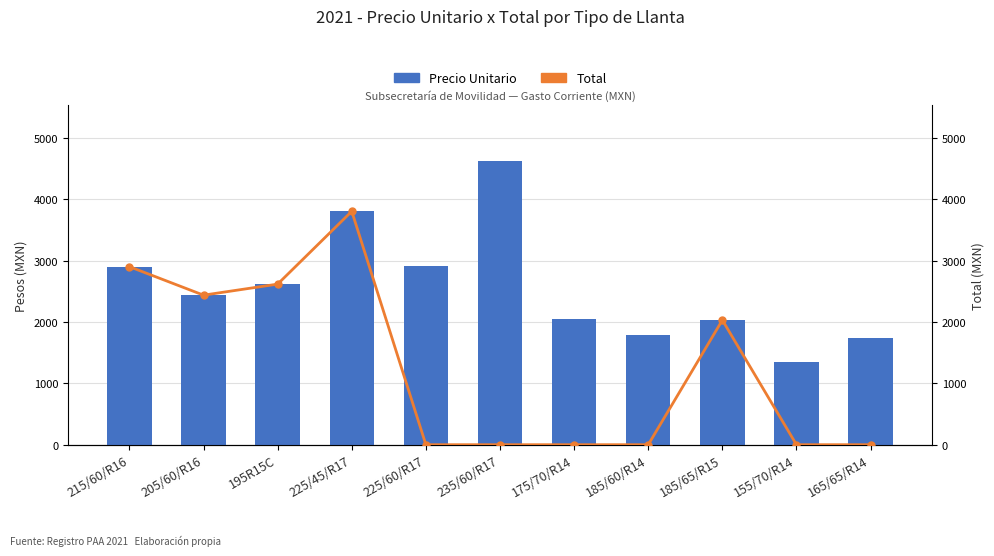

What is the average value of the Precio Unitario series?

2568.0